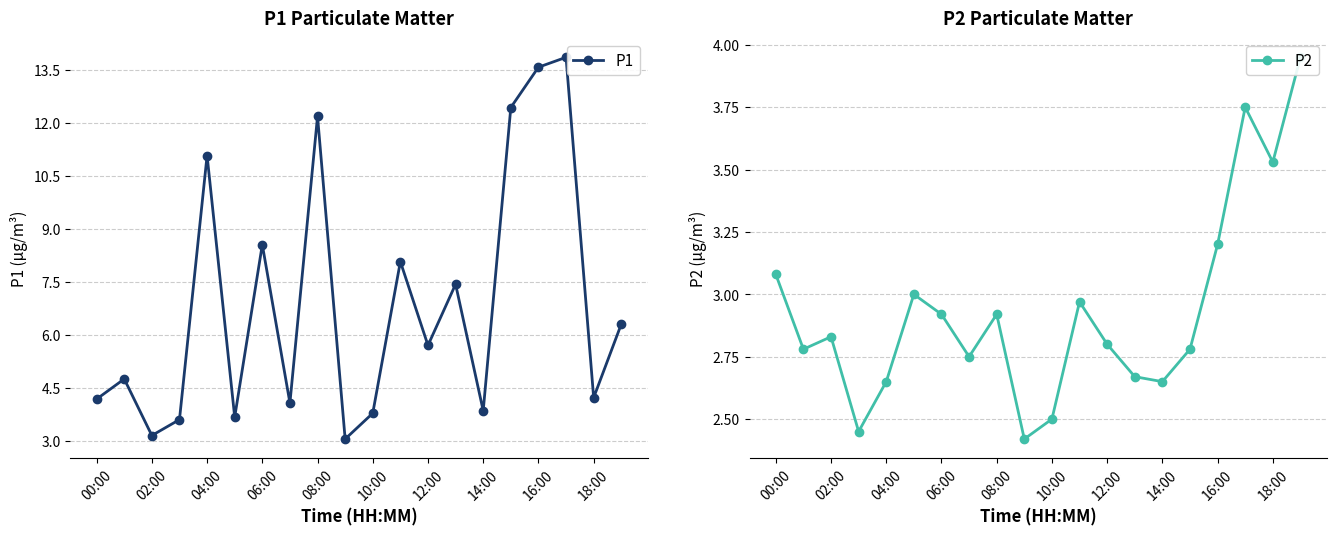

Which series has the largest range (max minus min)?

P1